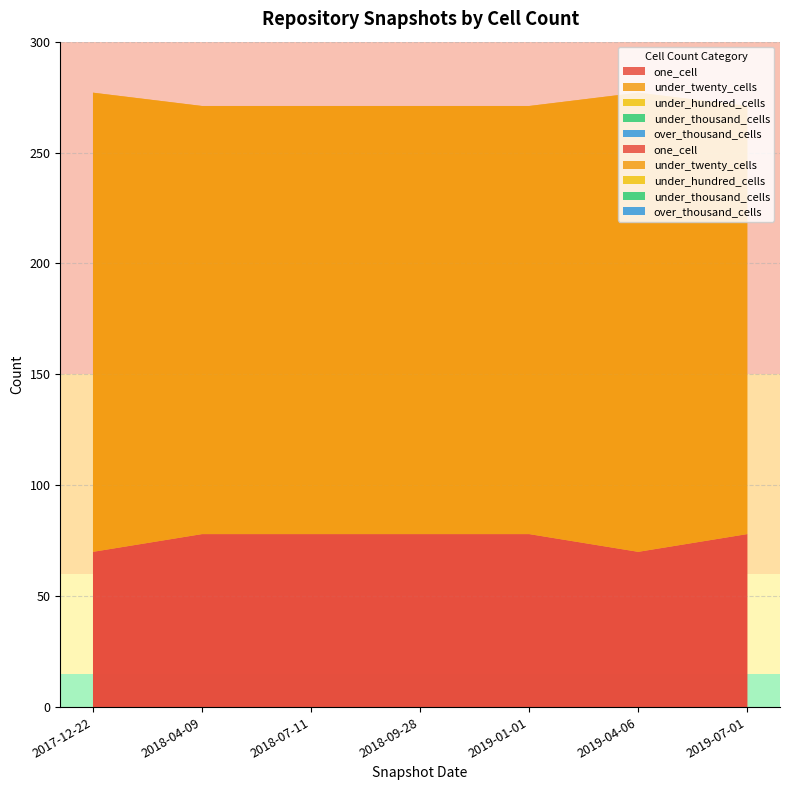

Reading left to right, transcribe all the data shown in this chart.

one_cell: 2017-12-22=70	2018-04-09=78	2018-07-11=78	2018-09-28=78	2019-01-01=78	2019-04-06=70	2019-07-01=78
under_twenty_cells: 2017-12-22=207	2018-04-09=193	2018-07-11=193	2018-09-28=193	2019-01-01=193	2019-04-06=207	2019-07-01=193
under_hundred_cells: 2017-12-22=0	2018-04-09=0	2018-07-11=0	2018-09-28=0	2019-01-01=0	2019-04-06=0	2019-07-01=0
under_thousand_cells: 2017-12-22=0	2018-04-09=0	2018-07-11=0	2018-09-28=0	2019-01-01=0	2019-04-06=0	2019-07-01=0
over_thousand_cells: 2017-12-22=0	2018-04-09=0	2018-07-11=0	2018-09-28=0	2019-01-01=0	2019-04-06=0	2019-07-01=0